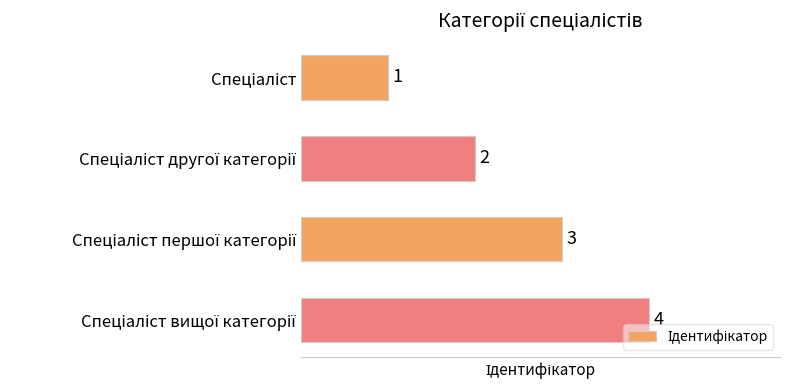

What is the difference between the maximum and minimum values?

3